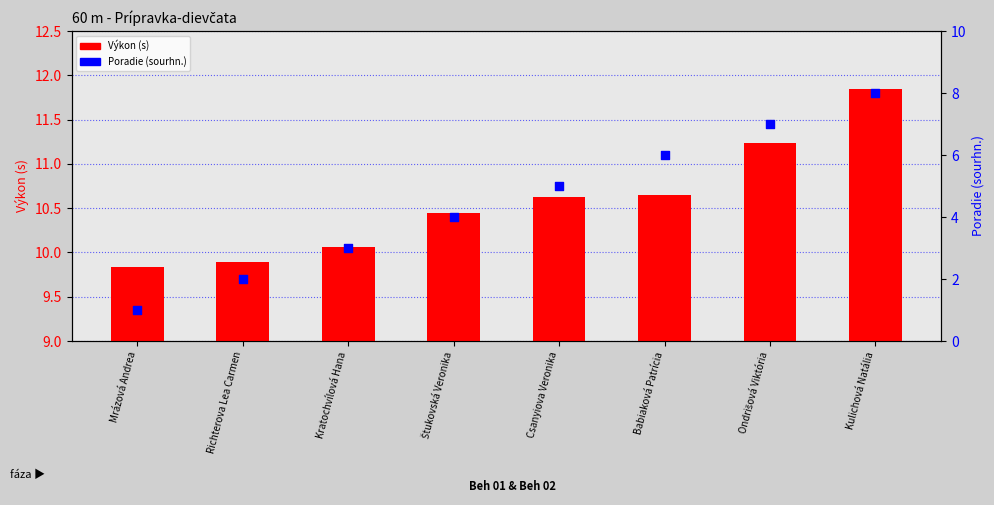

Which series contains the lowest Y value?

Poradie (sourhn.)